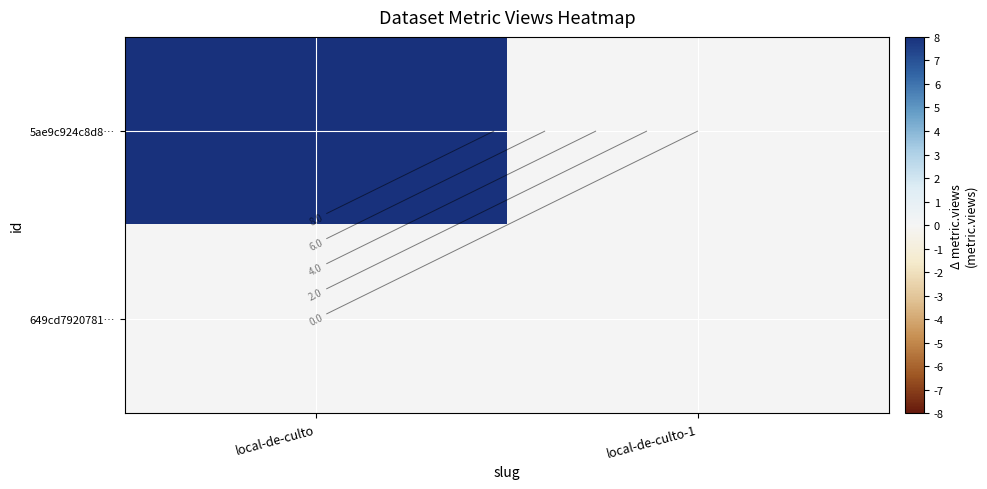

Which series has the widest spread of values?

5ae9c924c8d8…